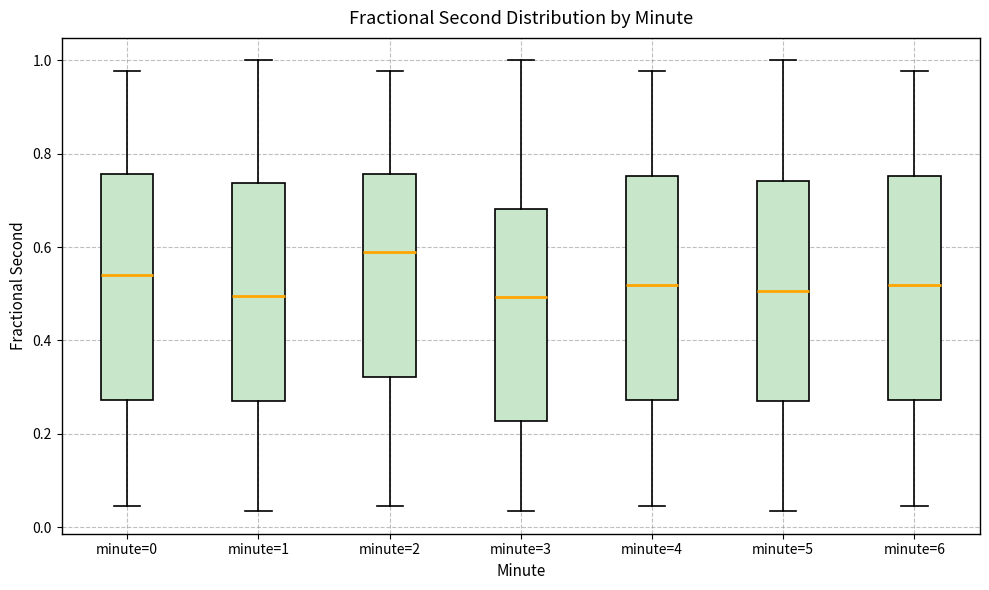

Where is the upper edge of the box for minute=2 on the y-axis? The values are not printed on the chart, so give them approximately, as read against the axis.

0.76